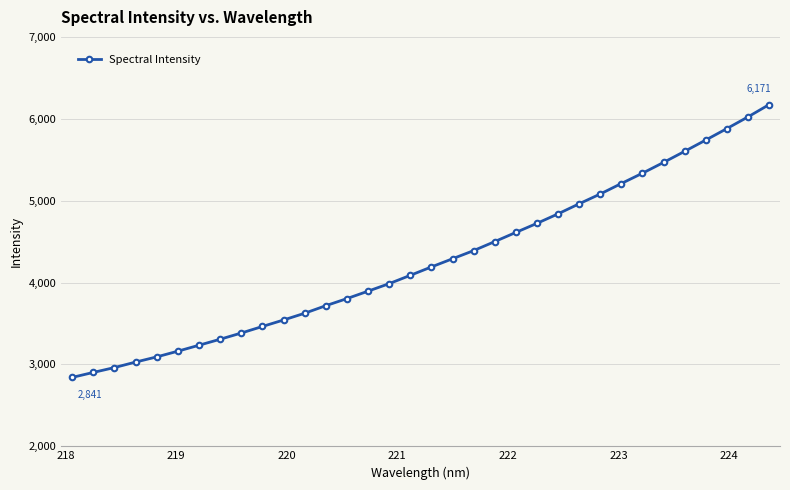

What is the sum of all values?

145050.5